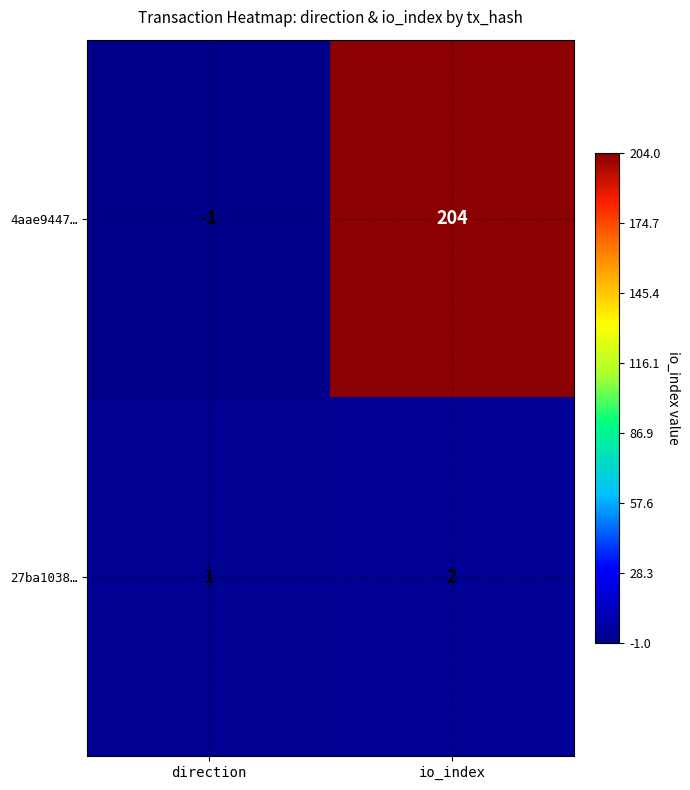

Which category has the lowest value across all series?

direction